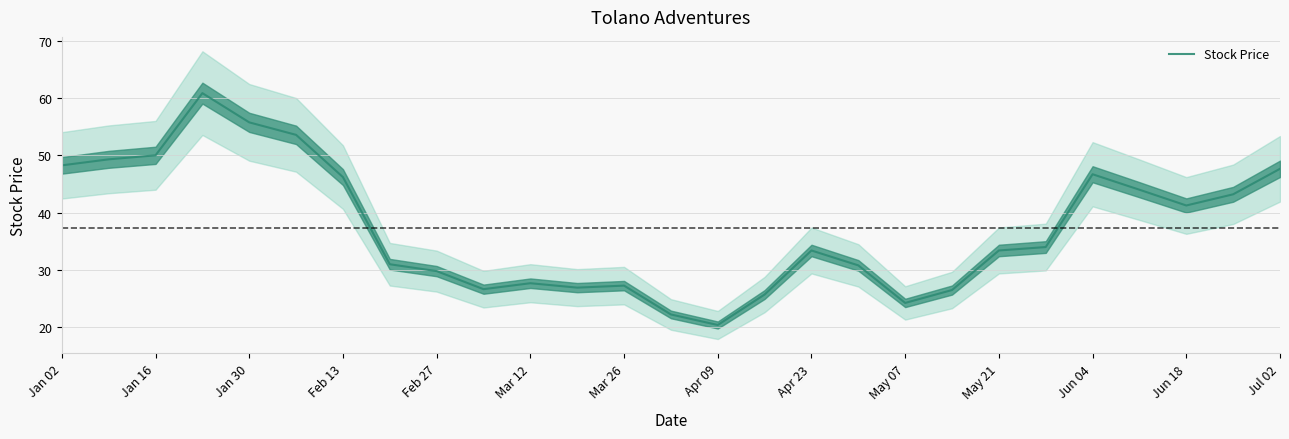

How many interior local peaks (higher than both neighbors) does the data have?

5